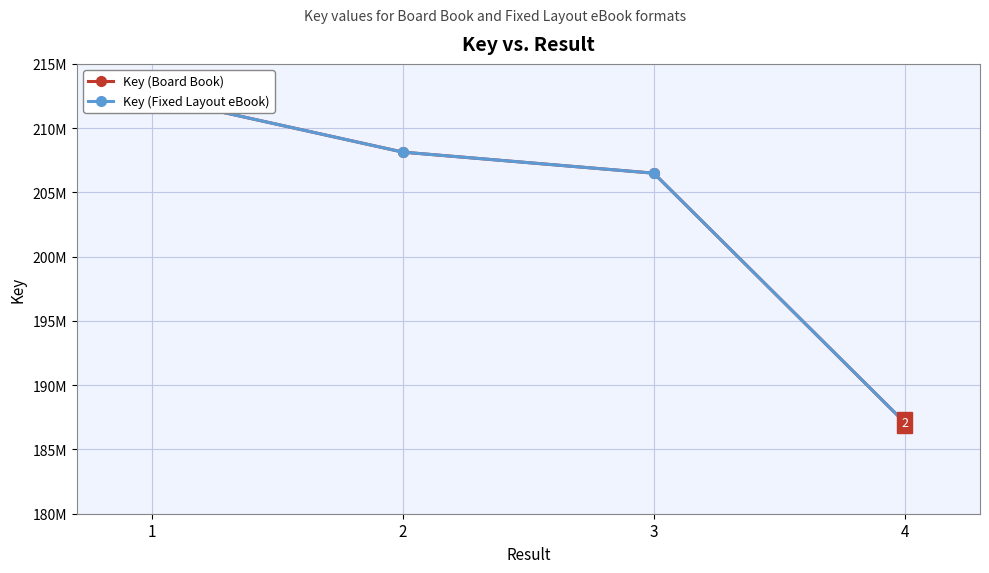

Reading left to right, list all the values displayed in this chart.

Key (Board Book): 212448387	208133573	206495493	187097651
Key (Fixed Layout eBook): 212448387	208133573	206495493	187097651